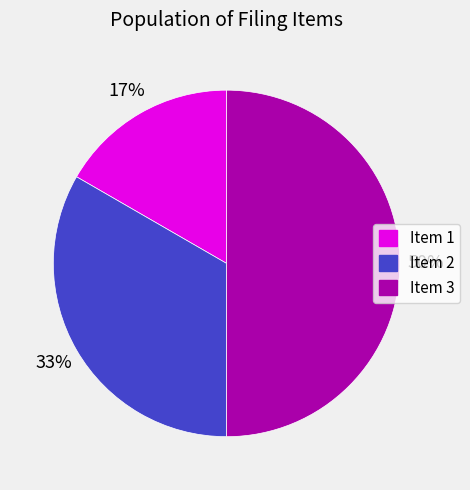

What percentage is the Item 2 slice, to the nearest percent?

33%